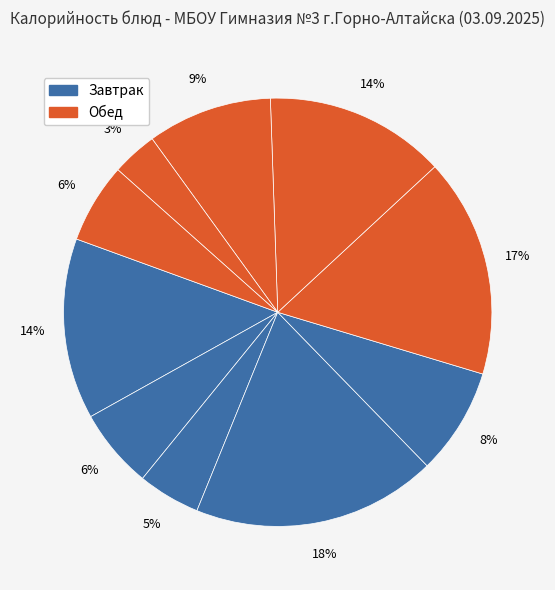

How many slices are in this pie chart?

10